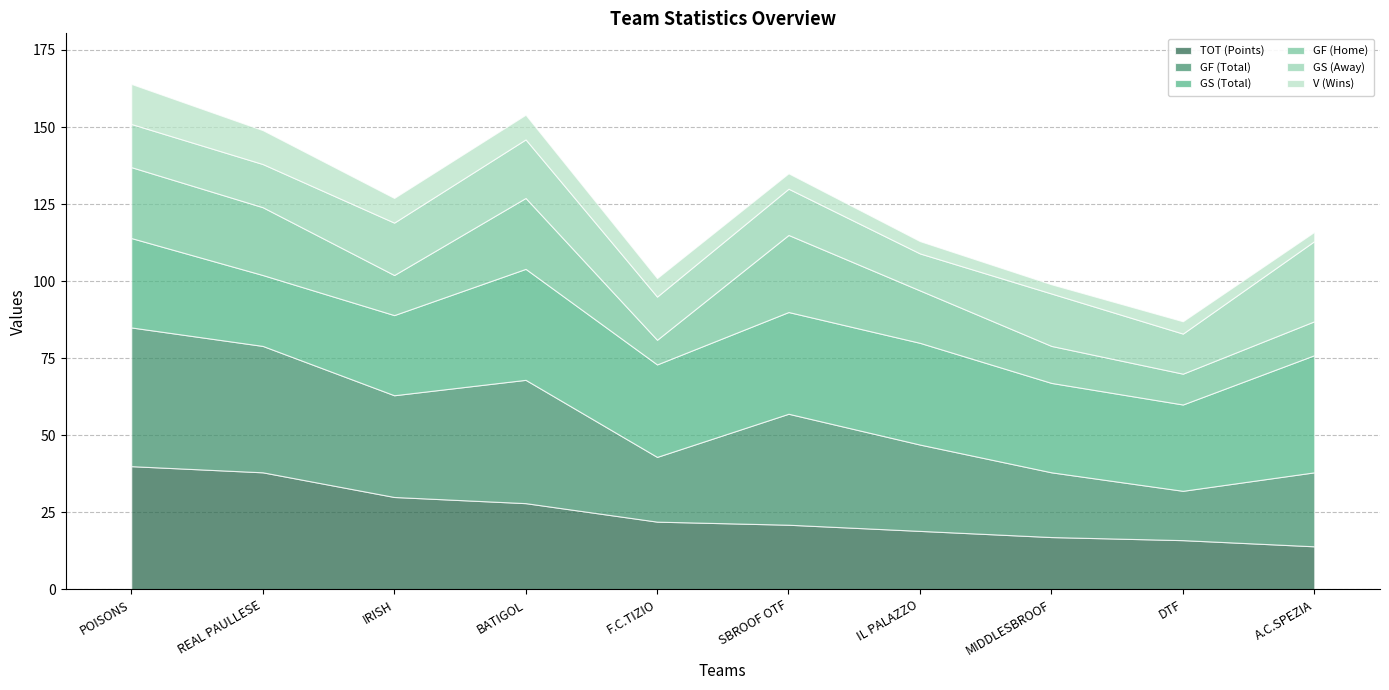

What is the spread (max minus min) of values at POISONS?

32